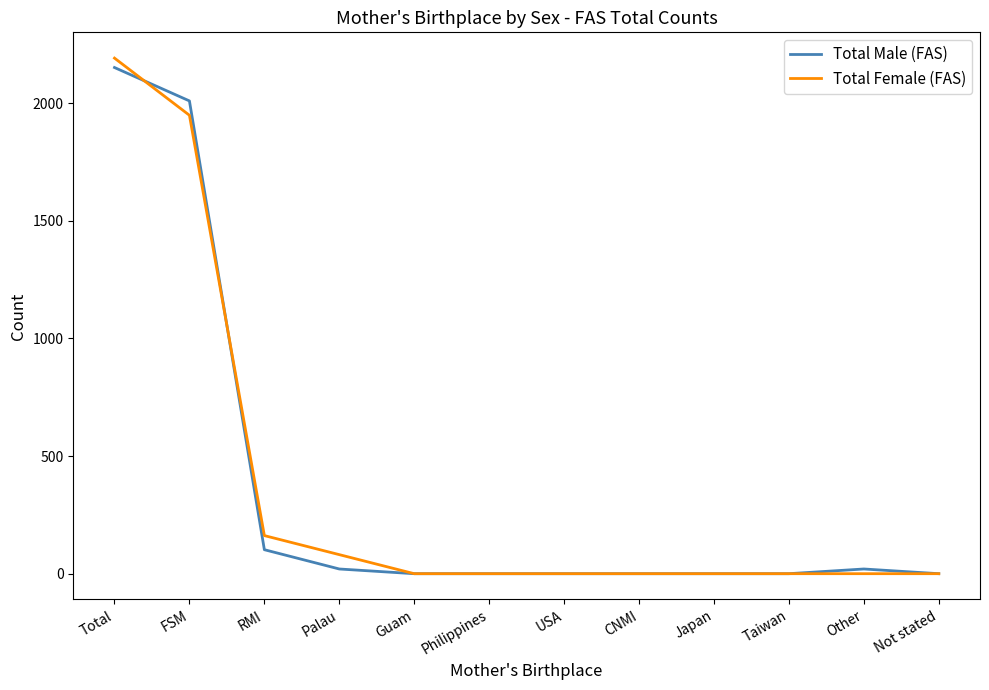

Read the Total Male (FAS) value at RMI, to the nearest 100.

100